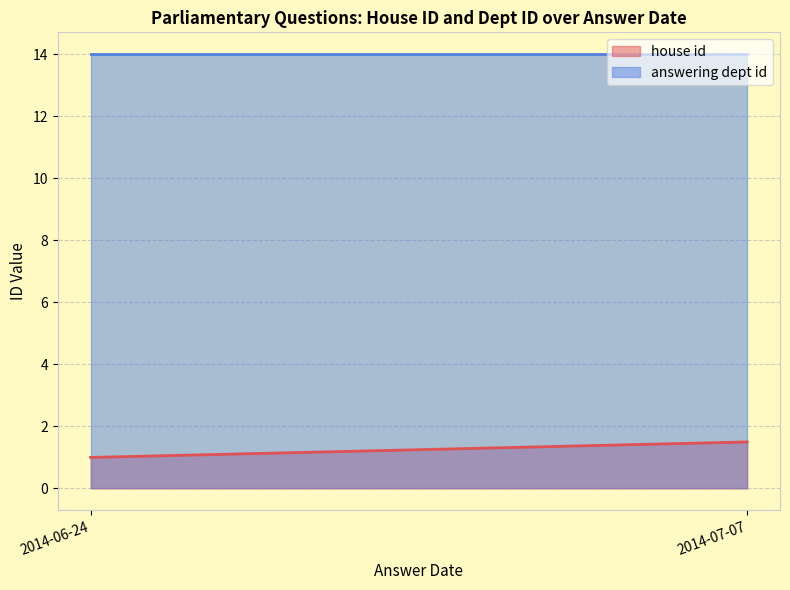

What is the total value across all series at 2014-06-24?

15